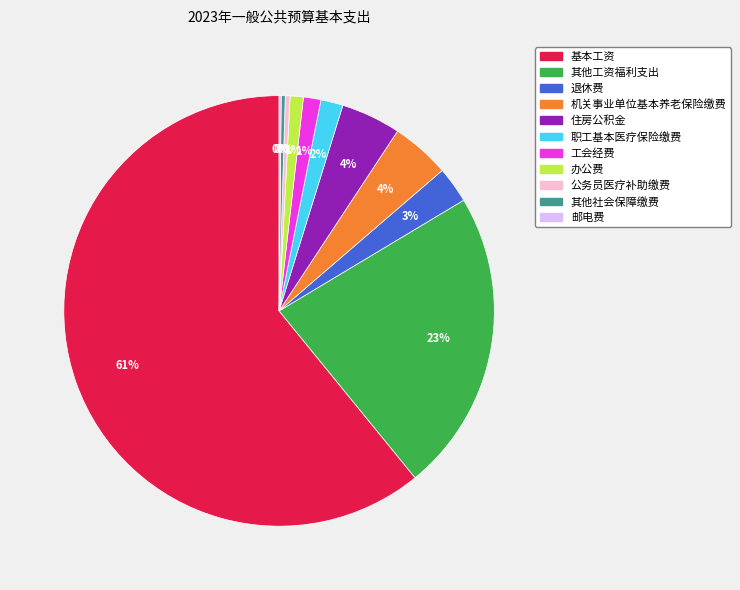

What percentage is the 机关事业单位基本养老保险缴费 slice, to the nearest percent?

4%